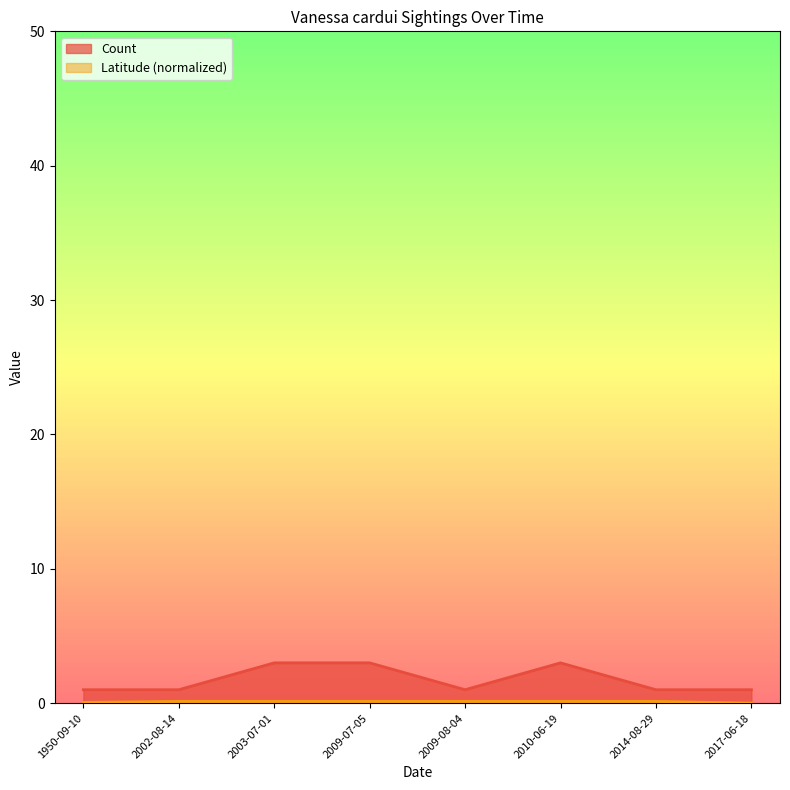

At which category does the chart reach its peak across all series?

2003-07-01